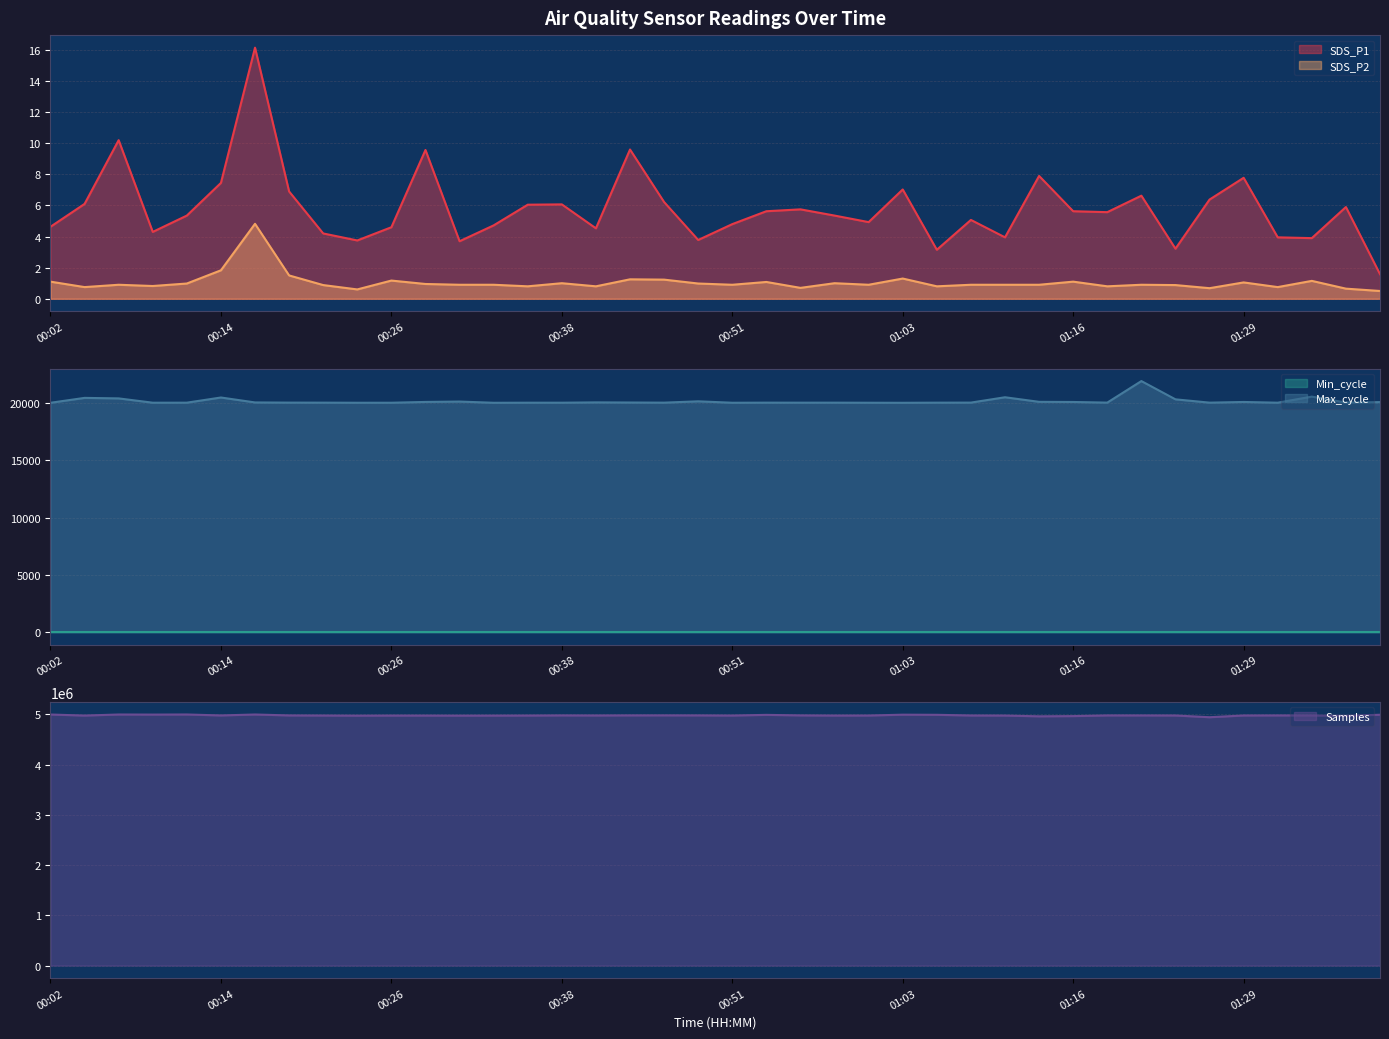

What is the difference between the second highest and second lowest values in the Samples series?

36302